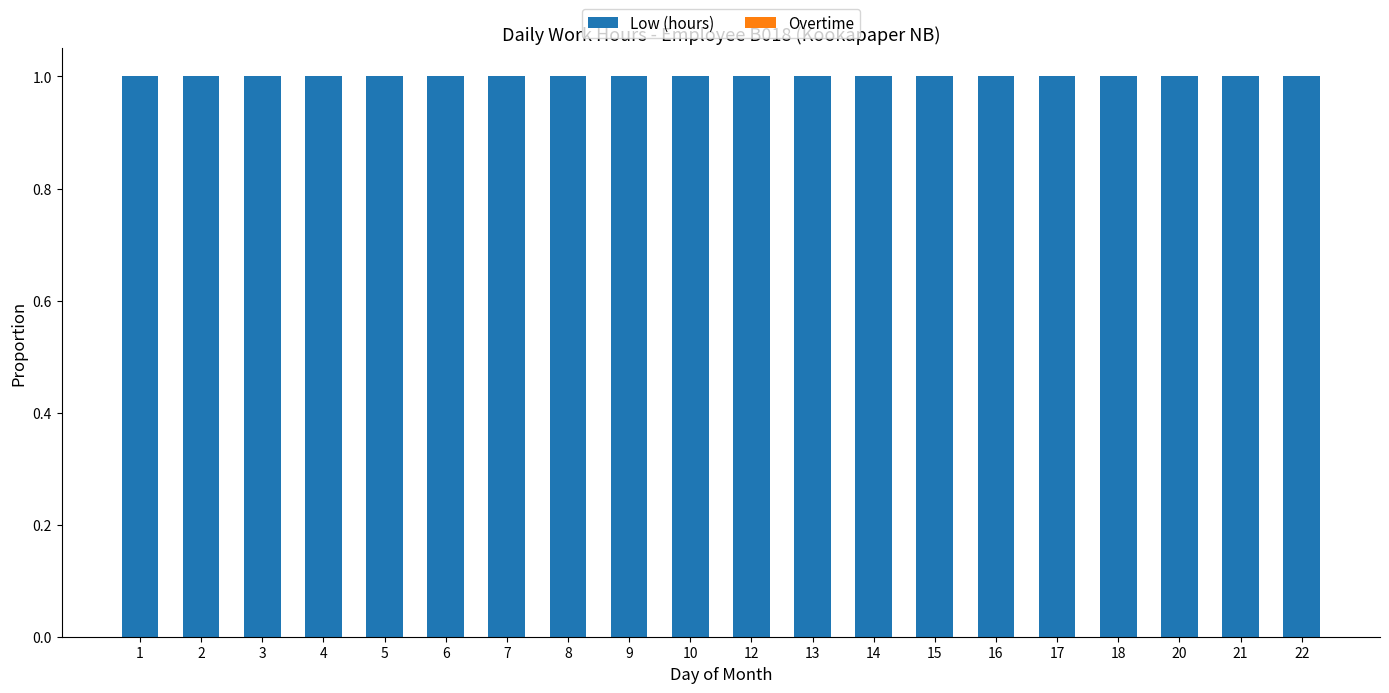

At which category does the chart reach its peak across all series?

1